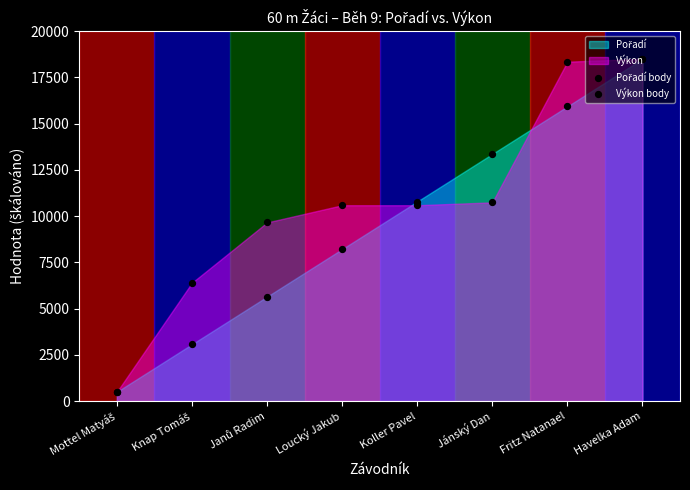

At which category is the sum across all series the highest?

Havelka Adam